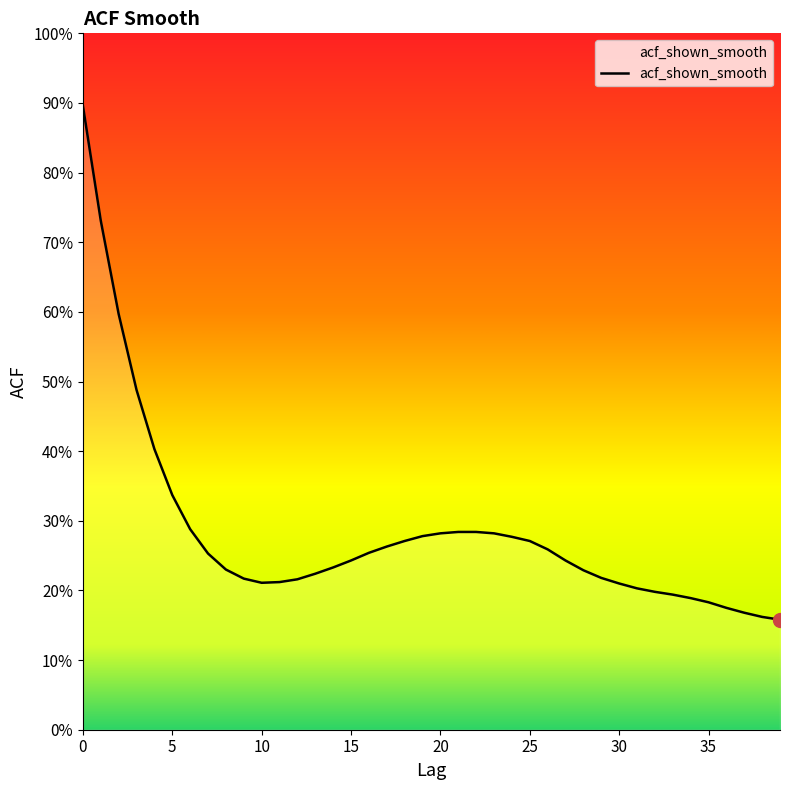

How many points are lower than both their immediate neighbors (excluding endpoints)?

1